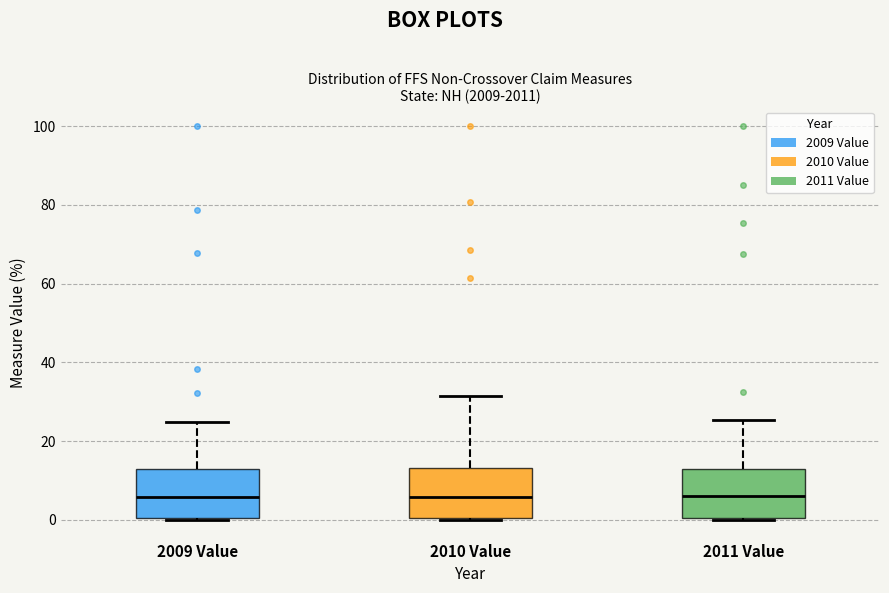

Reading left to right, transcribe this box plot: for each box, give where its median line is, the range the box spans, and where its two whiskers end, as read against the y-axis. The values are not printed on the chart, so give them approximately, as read against the axis.

2009 Value: median 6, box 0 to 12, whiskers 0 to 24
2010 Value: median 6, box 0 to 14, whiskers 0 to 32
2011 Value: median 6, box 0 to 12, whiskers 0 to 26